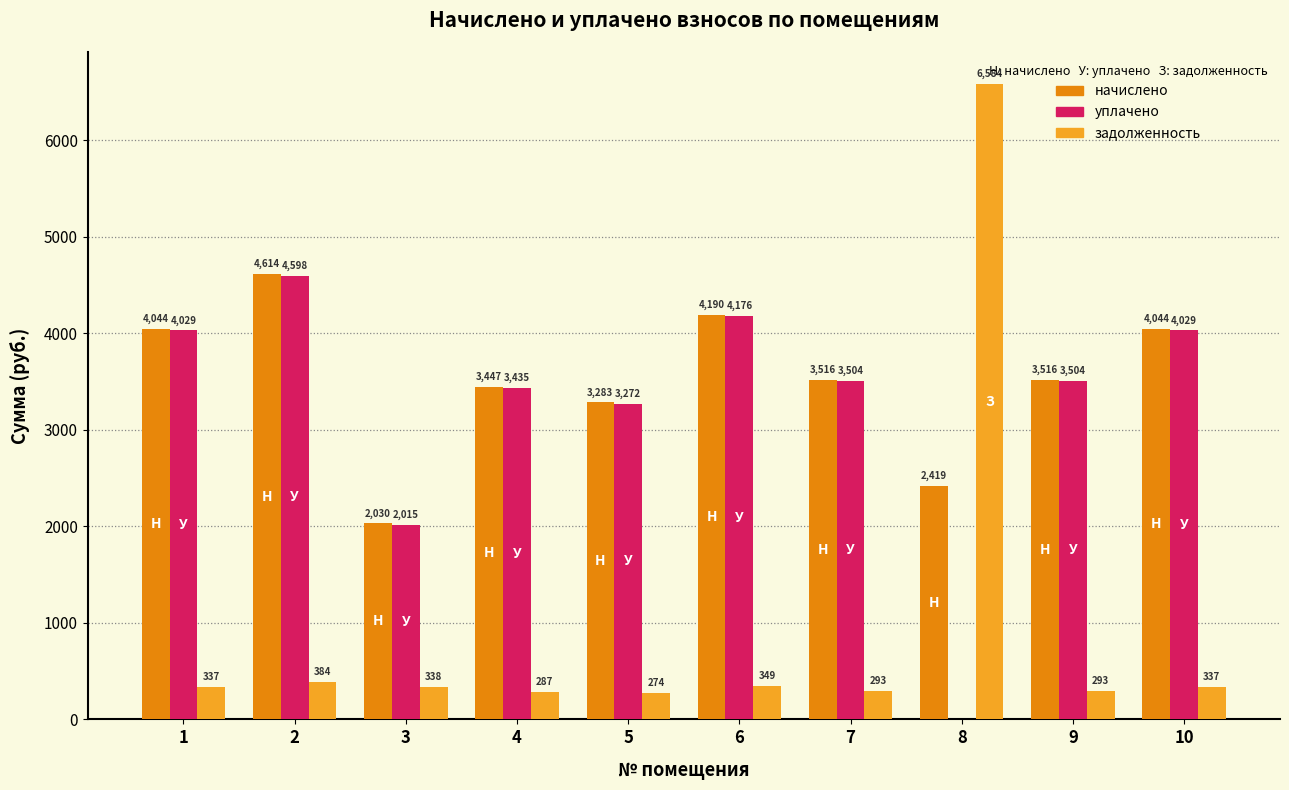

Which series has the largest range (max minus min)?

задолженность